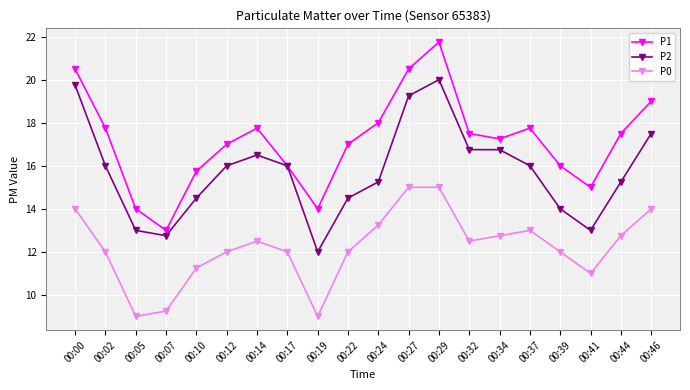

At which category does P2 reach its first local peak?

00:14